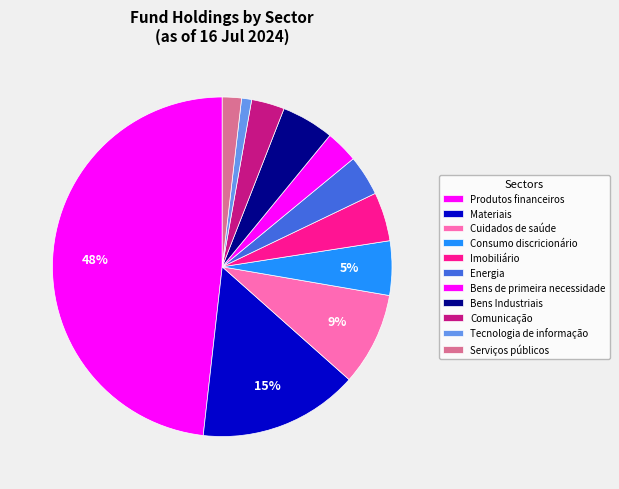

How many segments does this pie chart have?

11